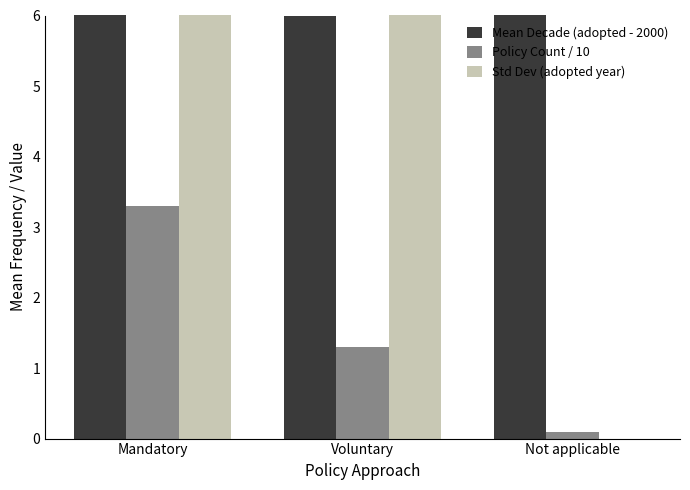

What is the difference between the maximum and minimum values in the Mean Decade (adopted - 2000) series?

5.7